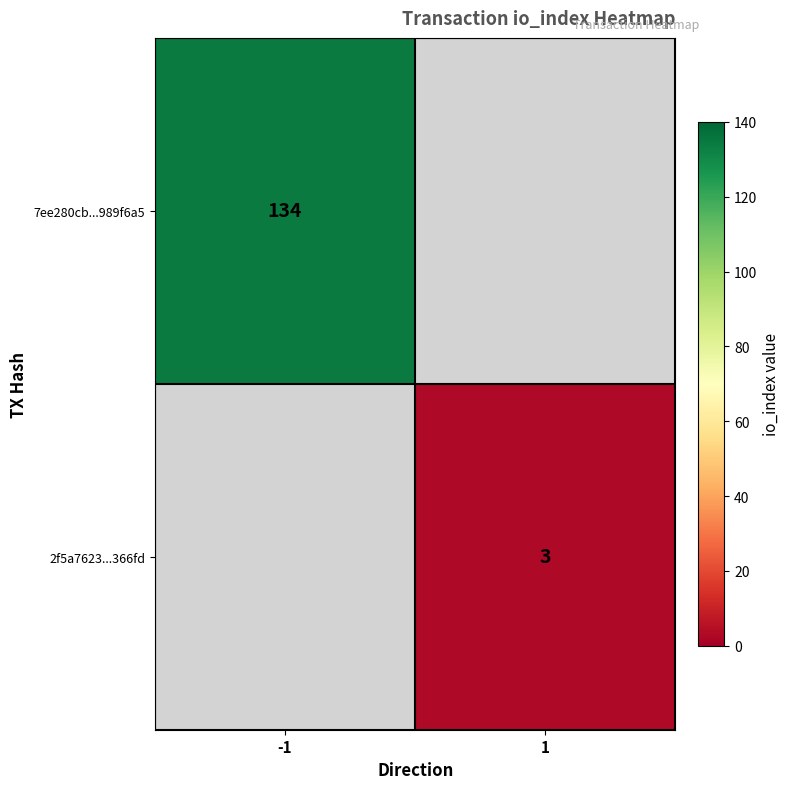

Which label corresponds to the smallest value in the chart?

1